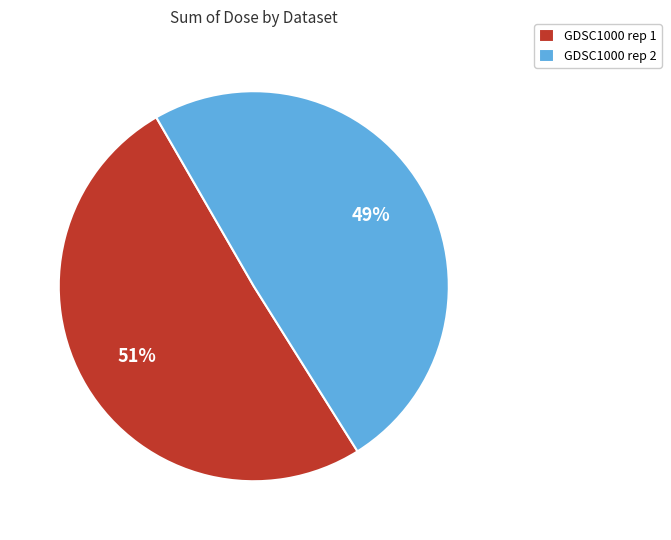

Is it true that GDSC1000 rep 2 is 44% of the pie?

False